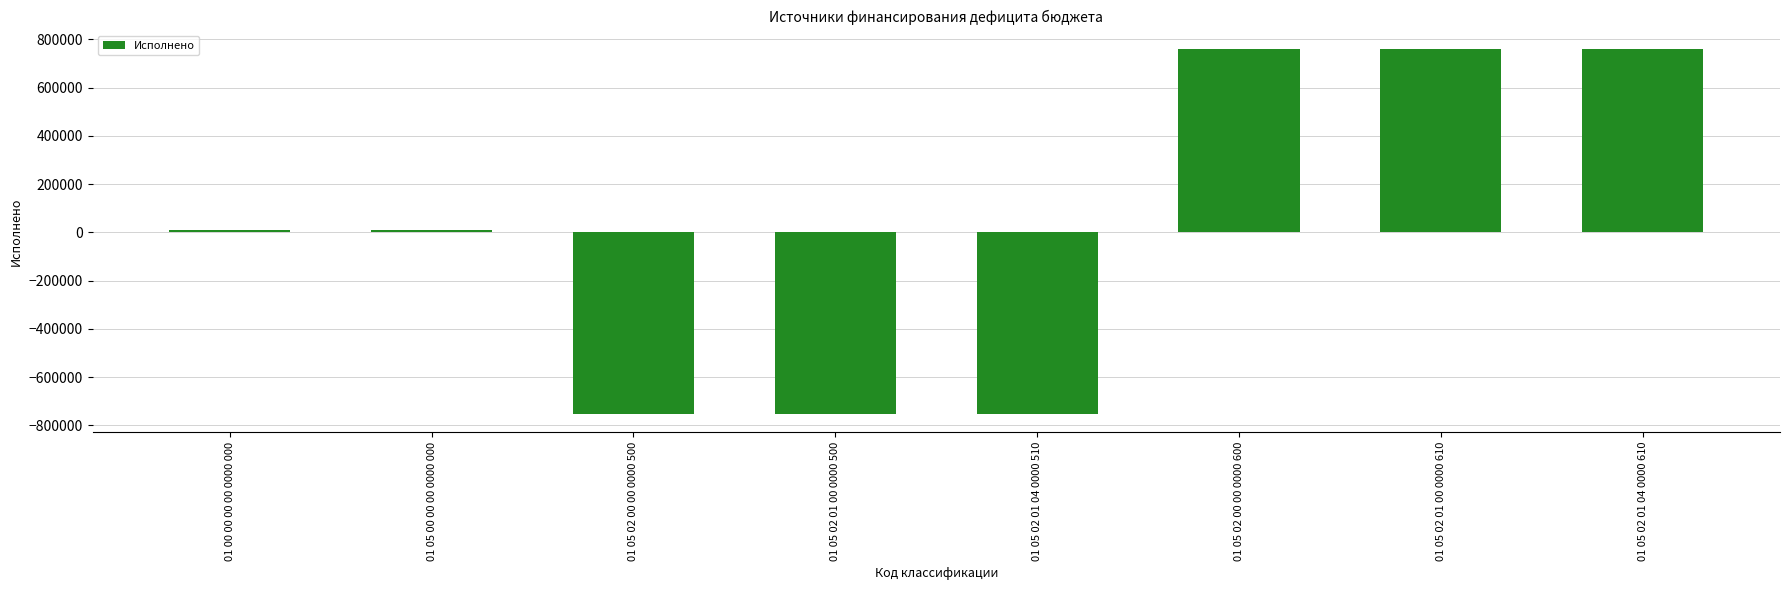

How many distinct data groups are displayed?

1